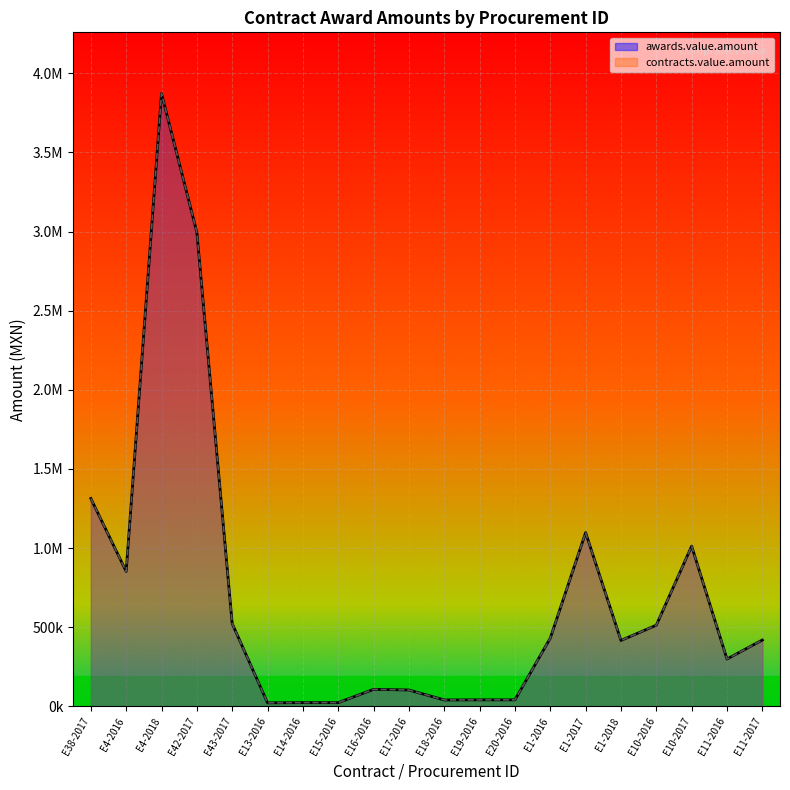

What is the label of the 14th point from the left?

E1-2016